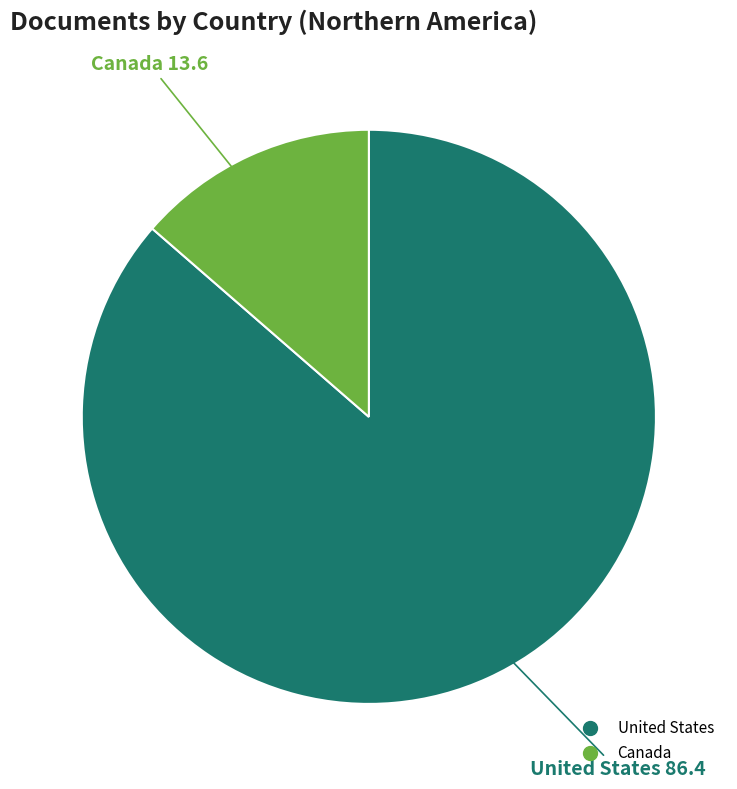

Combined, do United States and Canada account for over 50%?

Yes